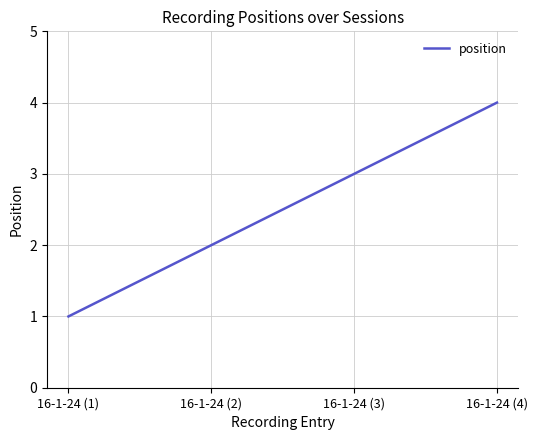

Is it true that the value at 16-1-24 (4) is 5?

False